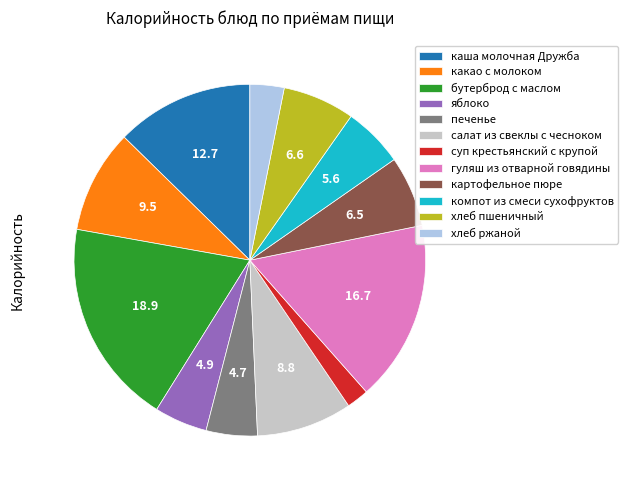

What is the ratio of the value at бутерброд с маслом to the value at картофельное пюре?

2.9